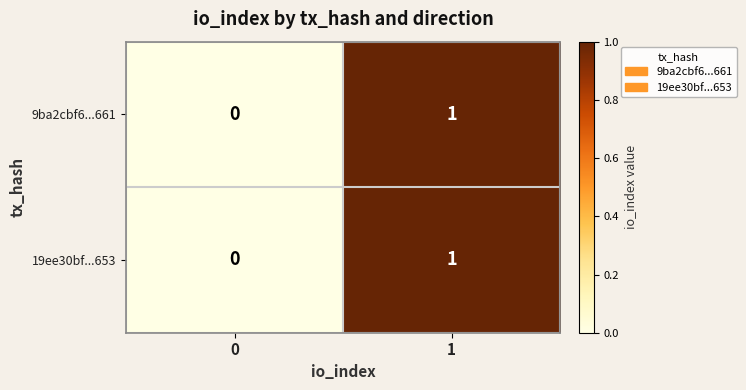

Is the value of 9ba2cbf6...661 at 0 greater than the value of 19ee30bf...653 at 1?

No